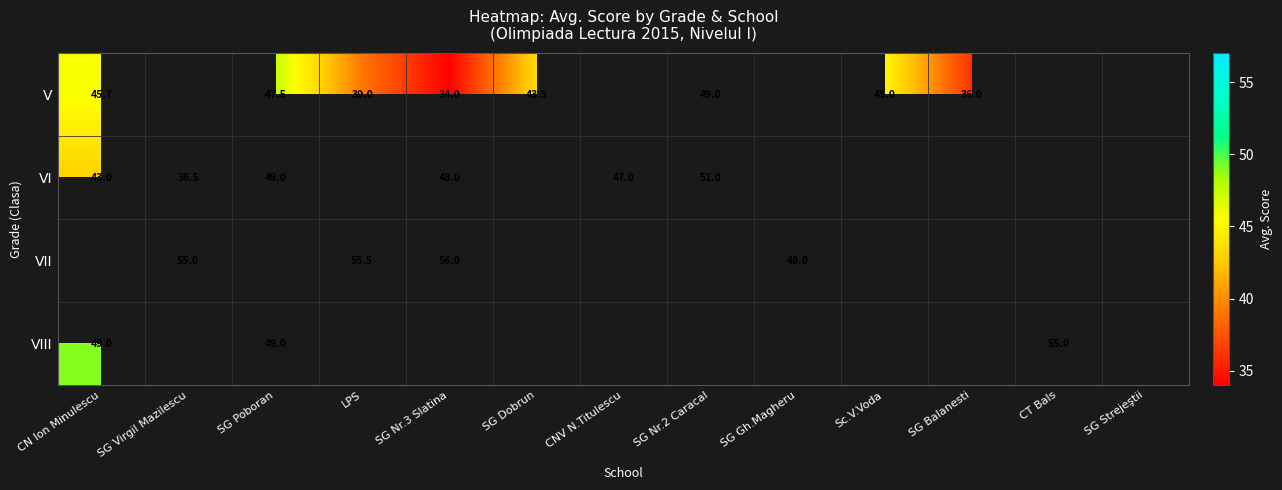

What is the difference between the maximum and minimum values in the VIII series?

6.0